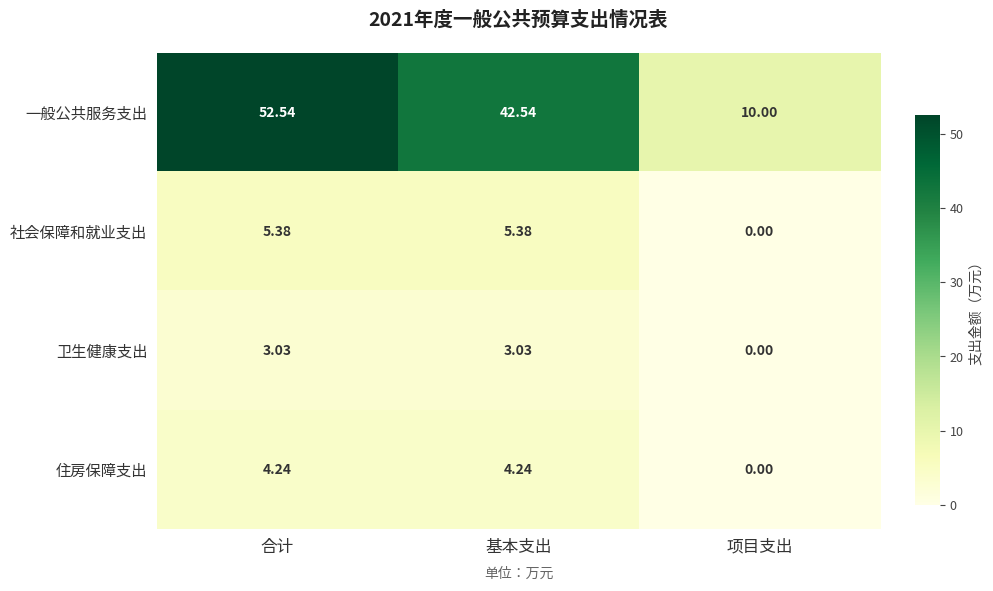

Count the number of data series in this chart.

4